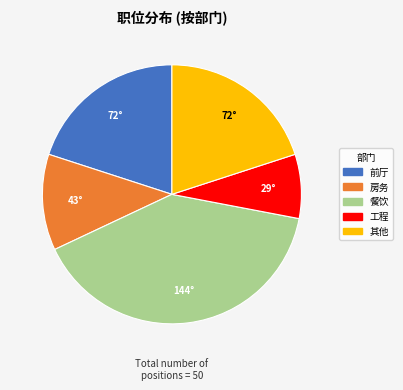

Count the number of slices in the pie.

5